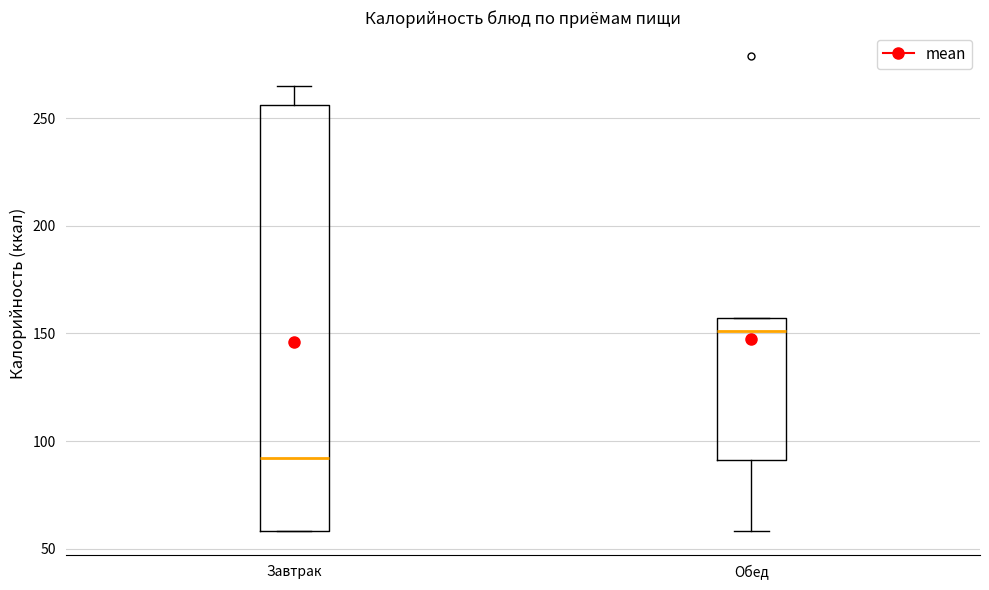

Which box's median line is the lowest?

Завтрак